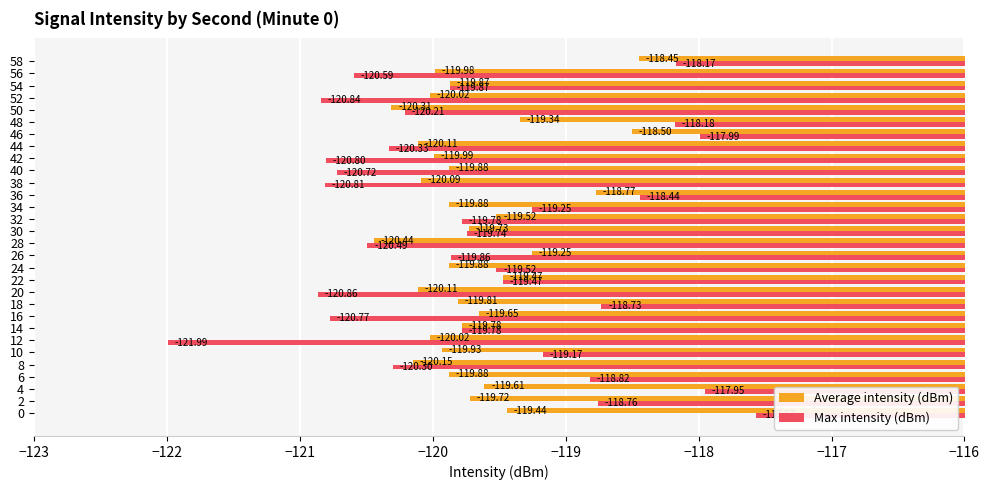

Is the value of Max intensity (dBm) at 58 greater than the value of Average intensity (dBm) at 30?

Yes